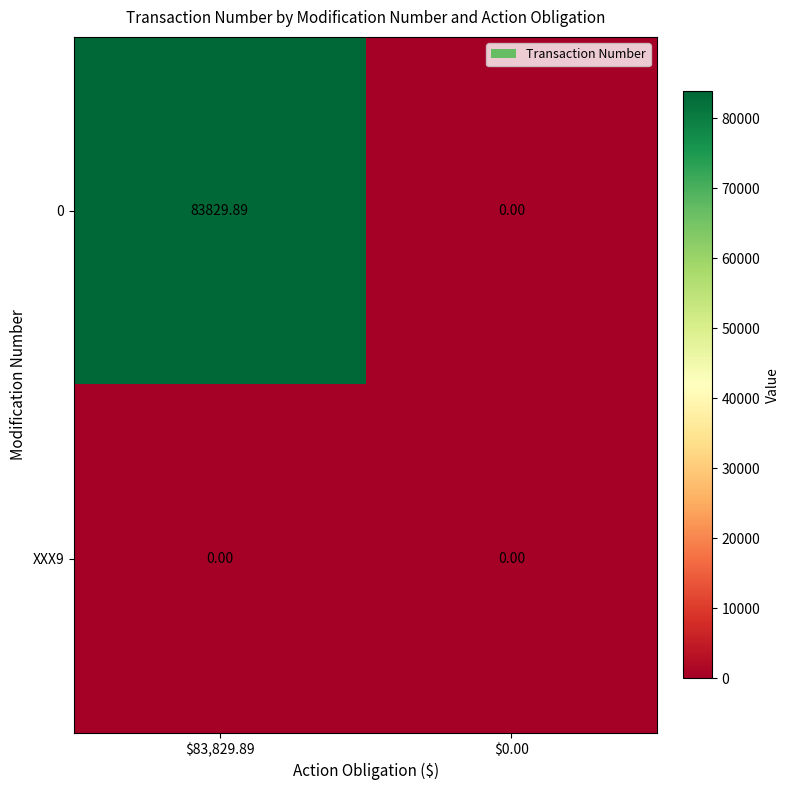

How many data points does each series have?

2